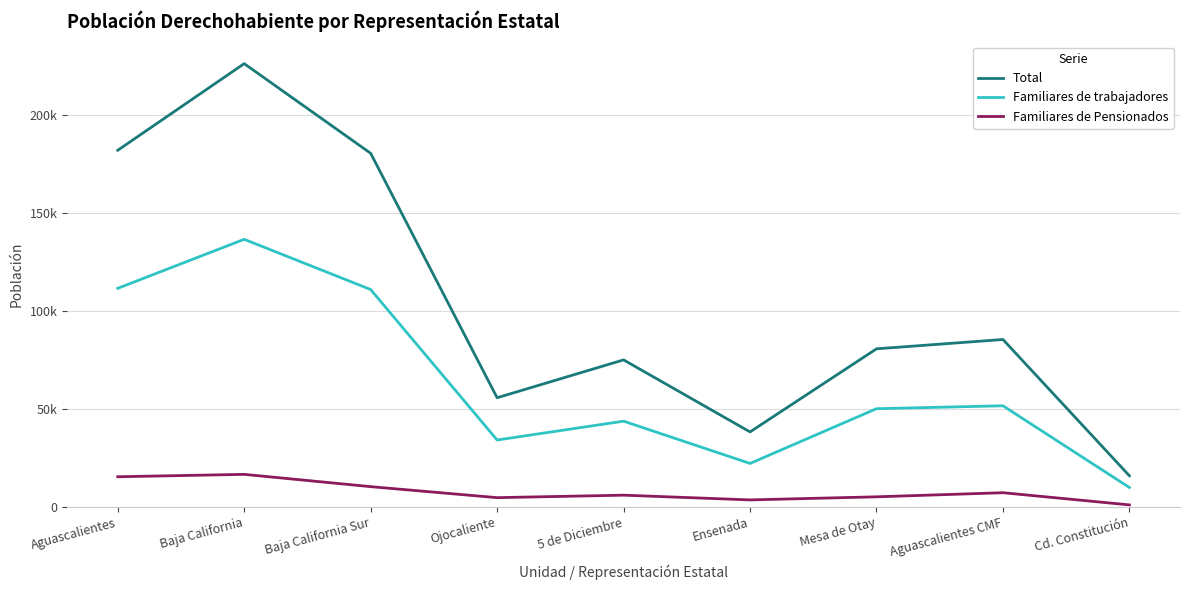

What is the value of the Total point at the 1st from the left?

181936